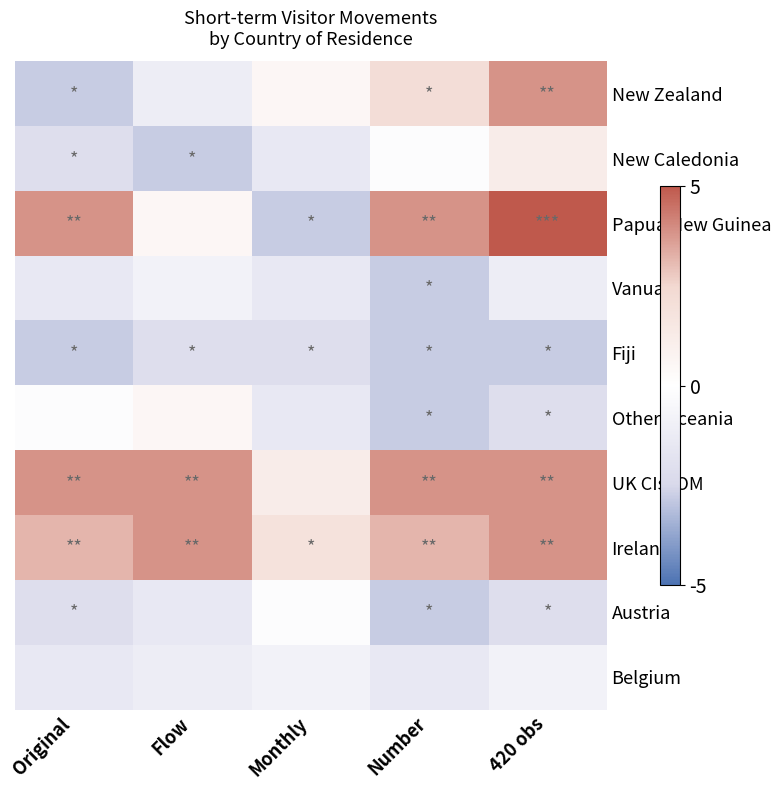

List the series in order of their peak value, highest first.

Papua New Guinea, New Zealand, UK CIs IOM, Ireland, New Caledonia, Other Oceania, Austria, Vanuatu, Belgium, Fiji